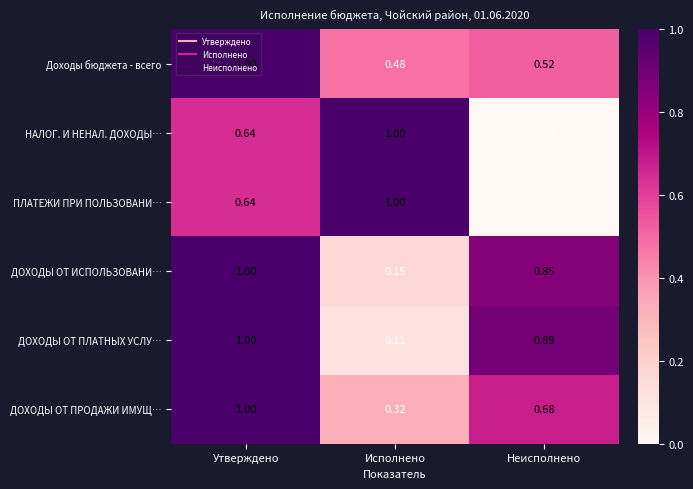

Is the value of НАЛОГ. И НЕНАЛ. ДОХОДЫ… at Исполнено greater than the value of ПЛАТЕЖИ ПРИ ПОЛЬЗОВАНИ… at Утверждено?

Yes